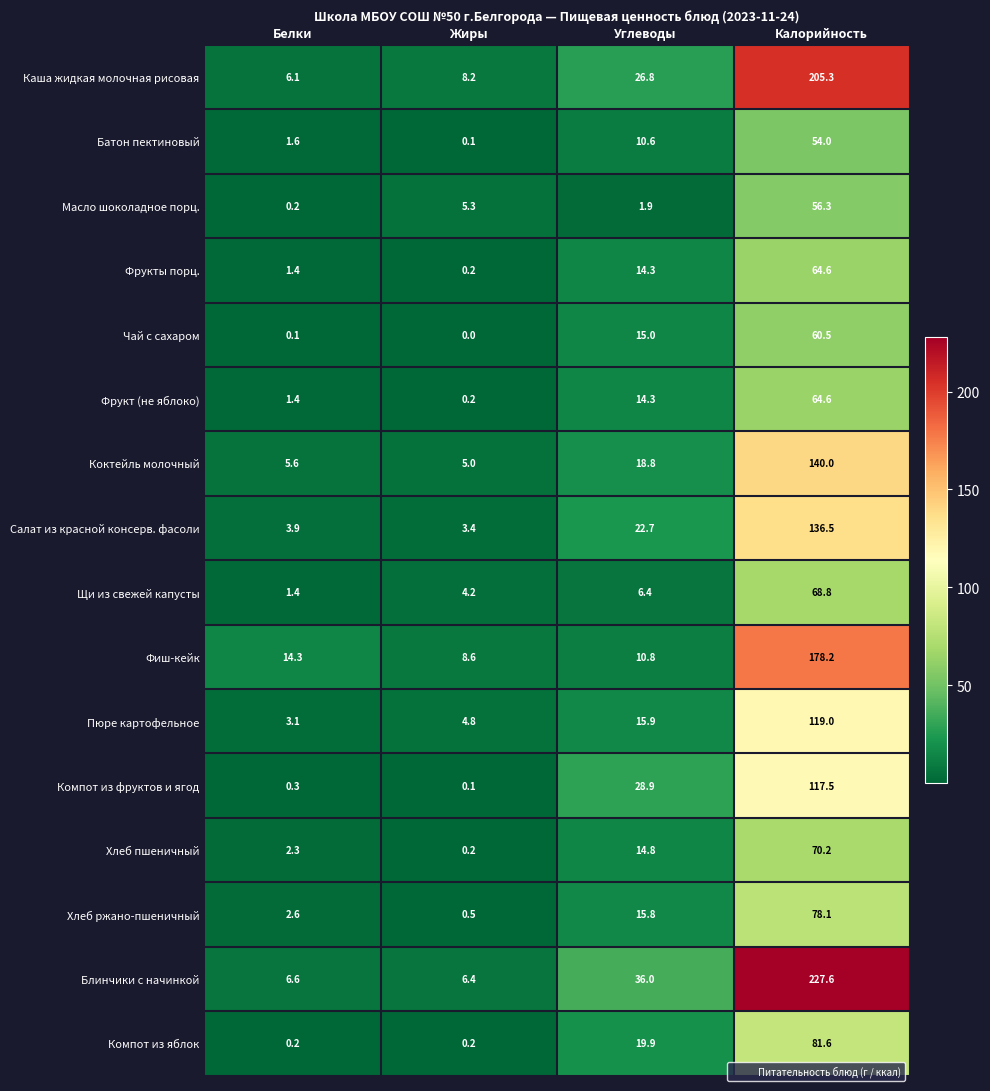

Rank the categories by Щи из свежей капусты value from lowest to highest.

Белки, Жиры, Углеводы, Калорийность